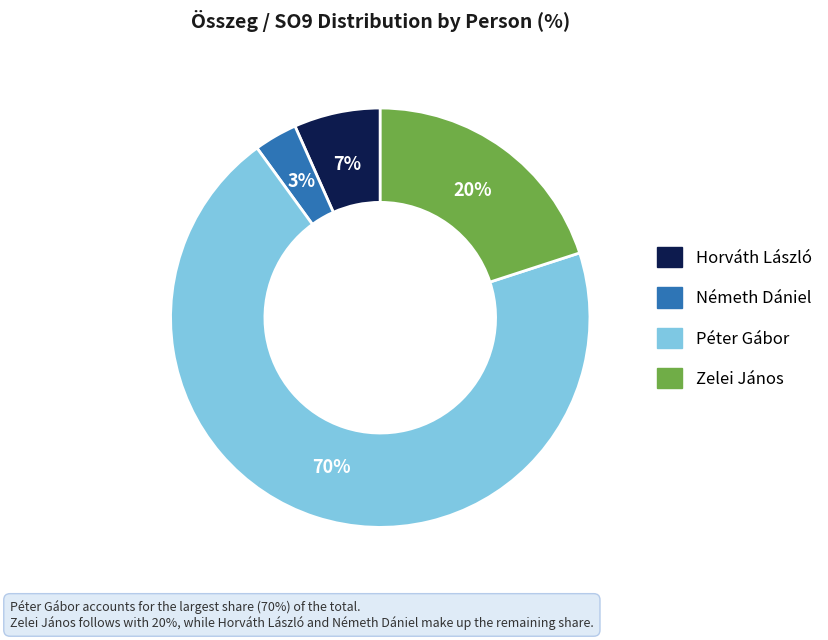

Is Németh Dániel the majority of the pie?

No